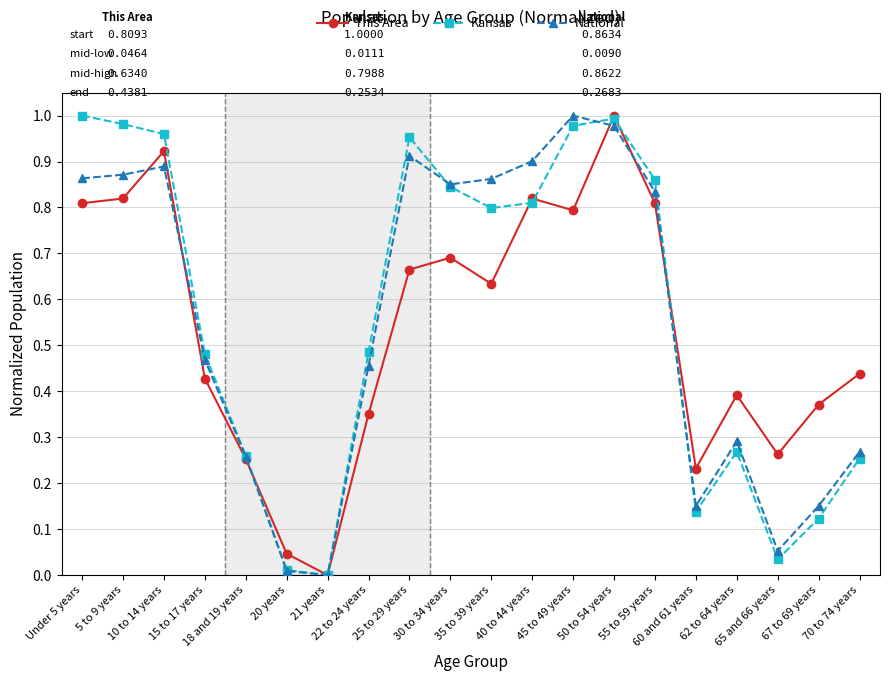

Which series has the largest total across all categories?

Kansas